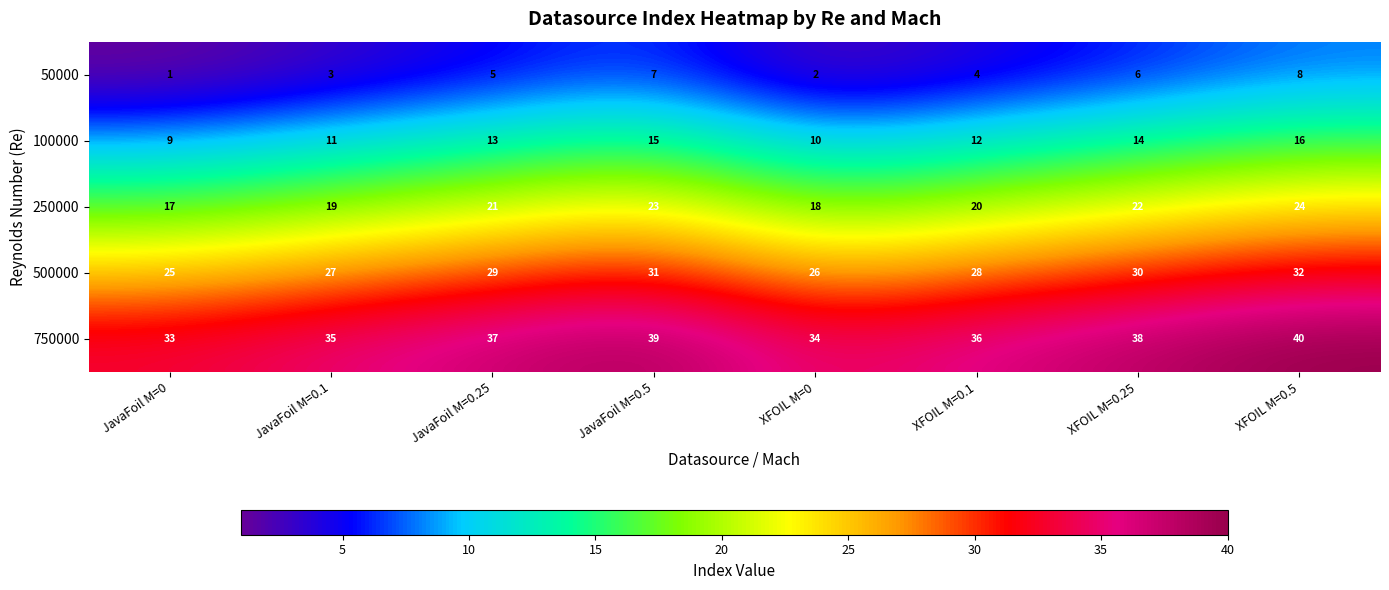

At which label does 50000 reach its peak?

XFOIL M=0.5